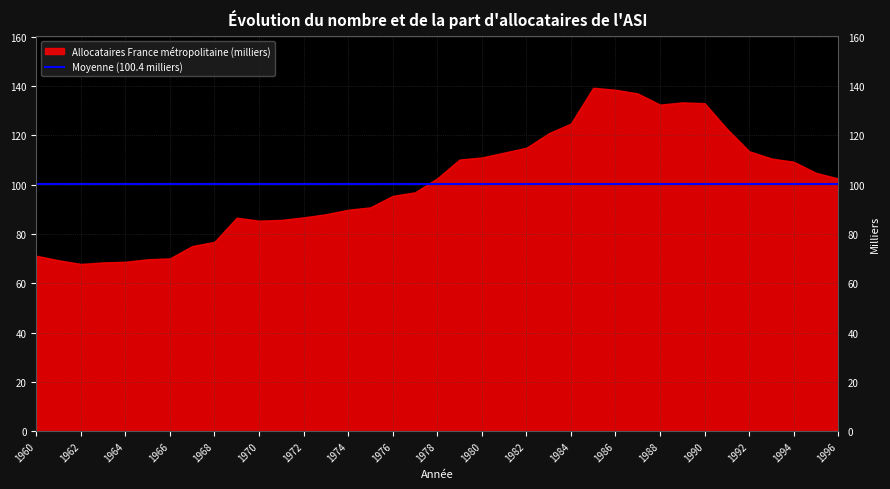

Which category has the lowest value in the Part pour 1000 (France métropolitaine) series?

1962